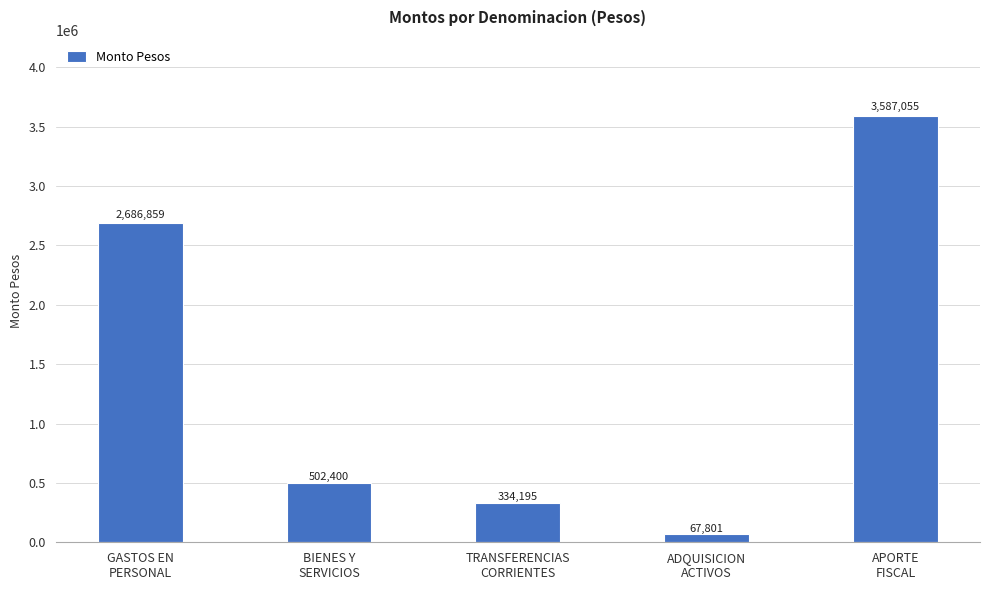

Reading right to left, what are all the values shown in this chart?

APORTE
FISCAL=3587055	ADQUISICION
ACTIVOS=67801	TRANSFERENCIAS
CORRIENTES=334195	BIENES Y
SERVICIOS=502400	GASTOS EN
PERSONAL=2686859